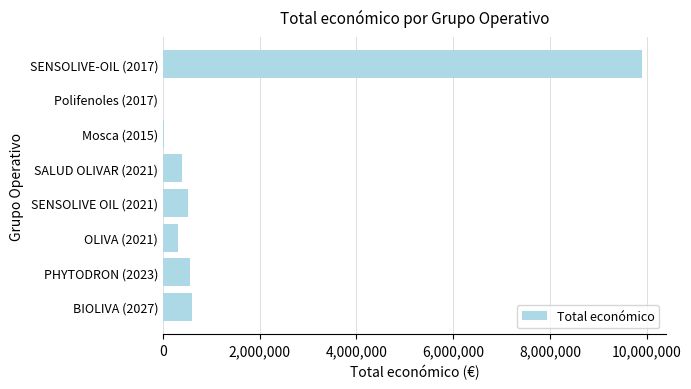

Are the bars grouped side by side (vs. stacked)?

No